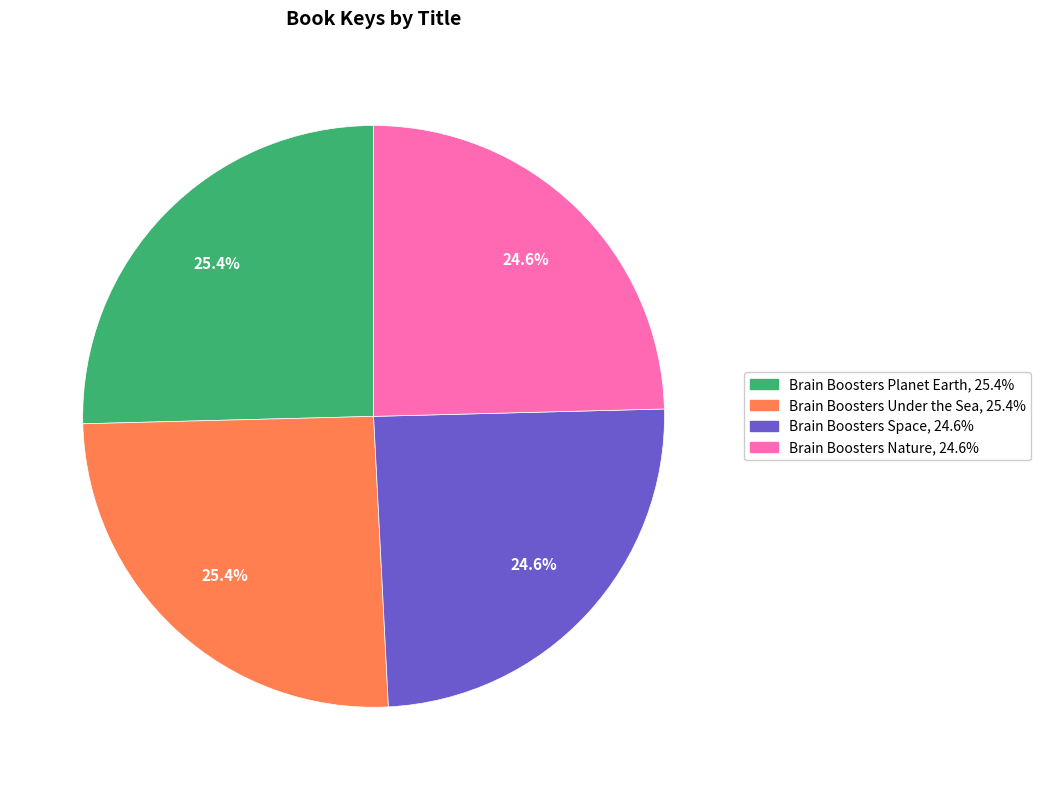

Is there any slice that represents more than half of the pie?

No